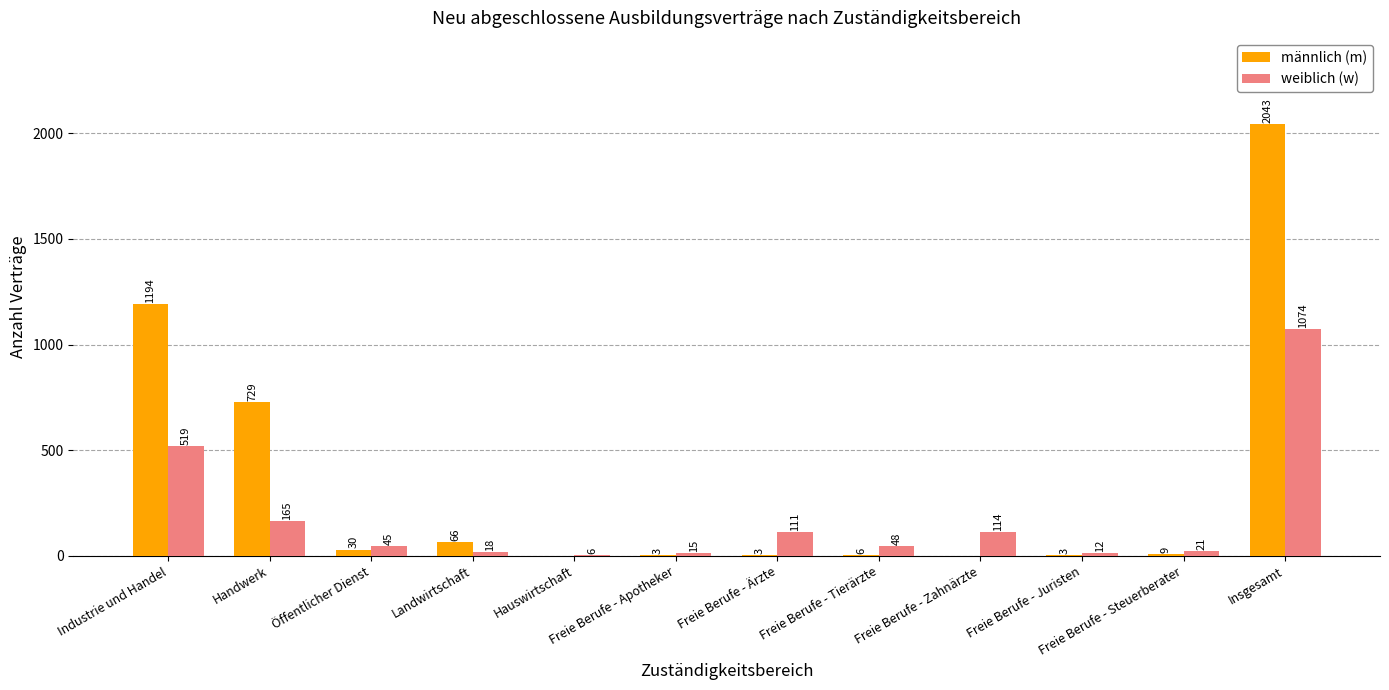

Which category has the highest value across all series?

Insgesamt